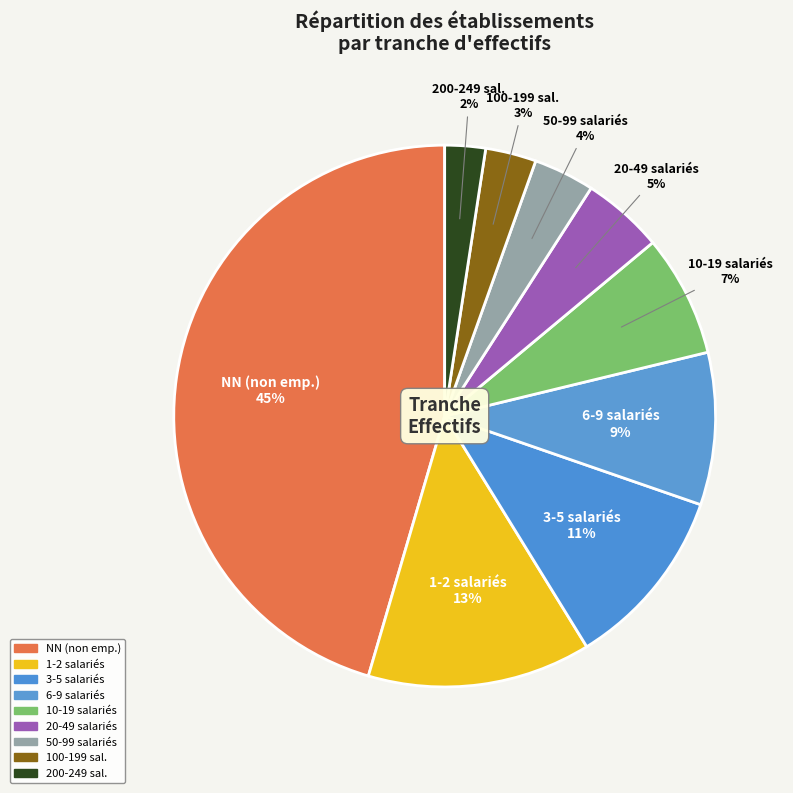

How many segments does this pie chart have?

9